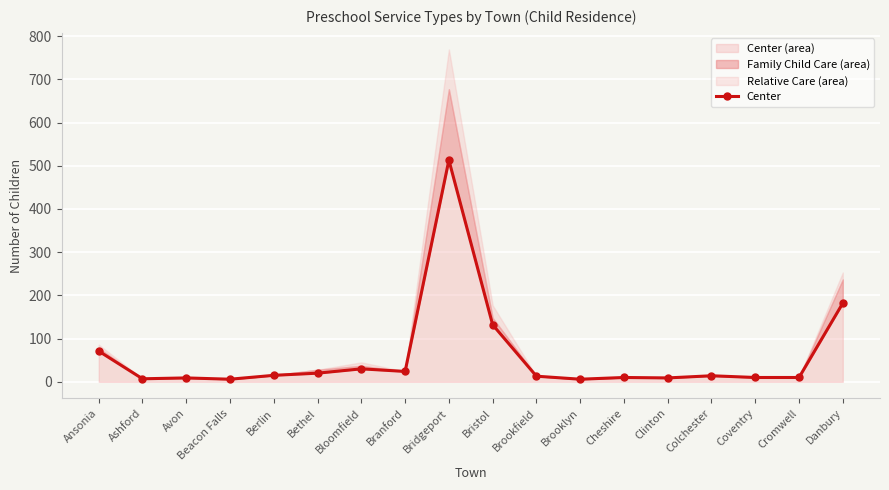

What is the approximate value at Bridgeport, to the nearest 10?

510